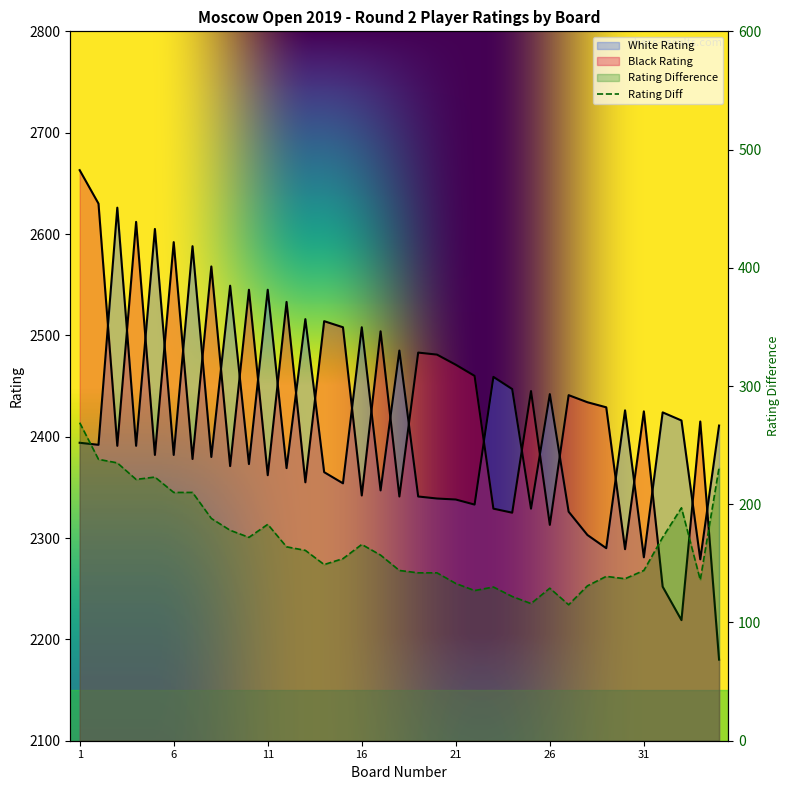

List the labels in order of White Rating value, largest first.

3, 5, 7, 9, 11, 13, 16, 18, 23, 24, 26, 30, 32, 33, 35, 1, 2, 4, 6, 8, 10, 12, 14, 15, 17, 19, 20, 21, 22, 25, 27, 28, 29, 31, 34